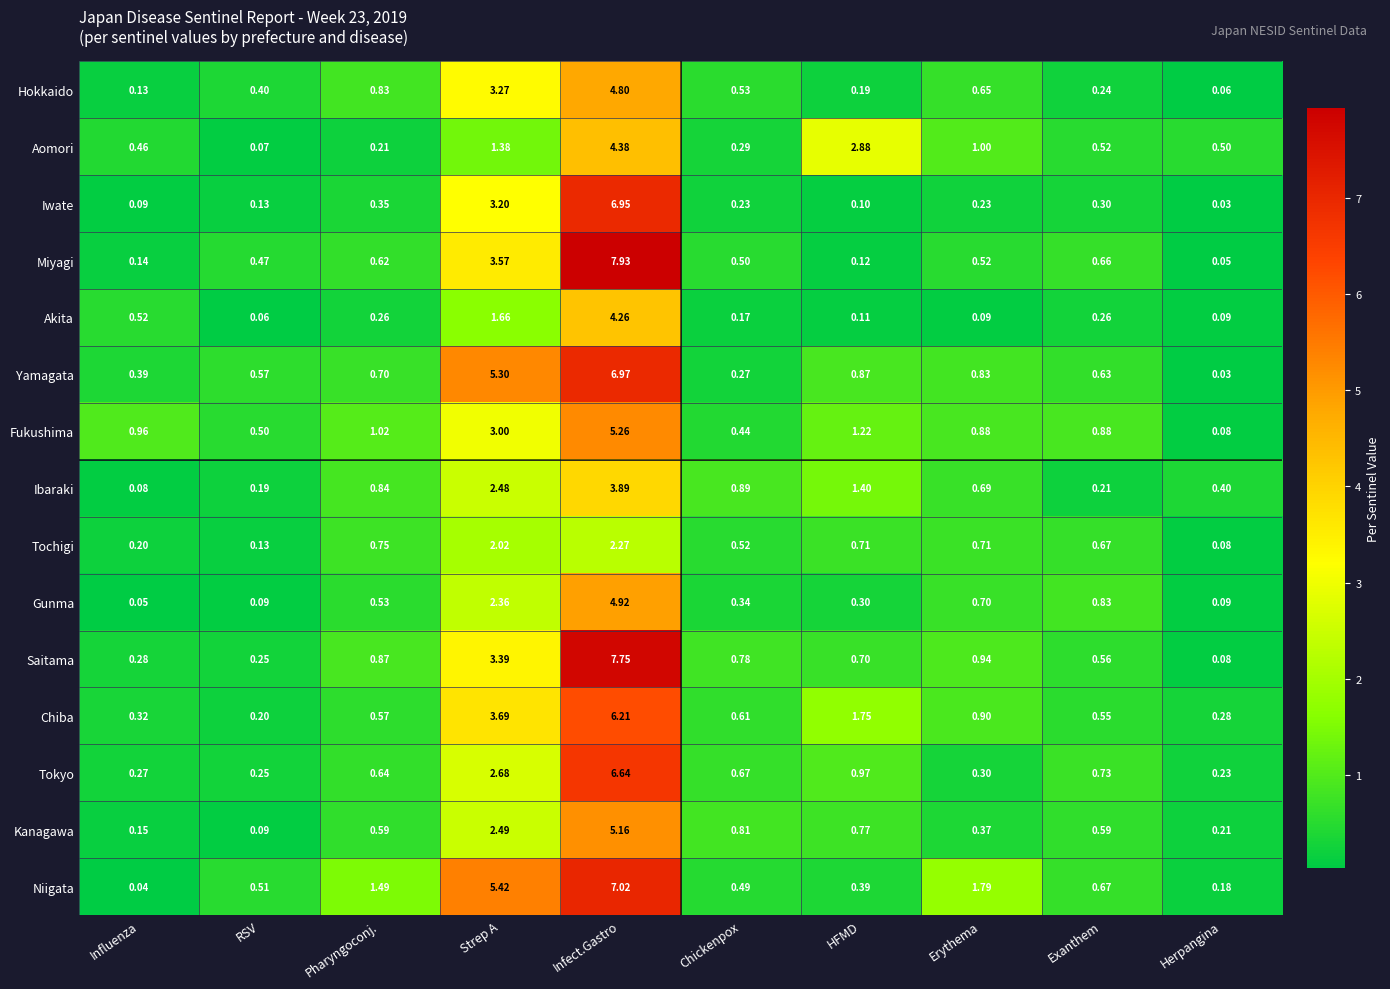

Which series has the largest total across all categories?

Niigata